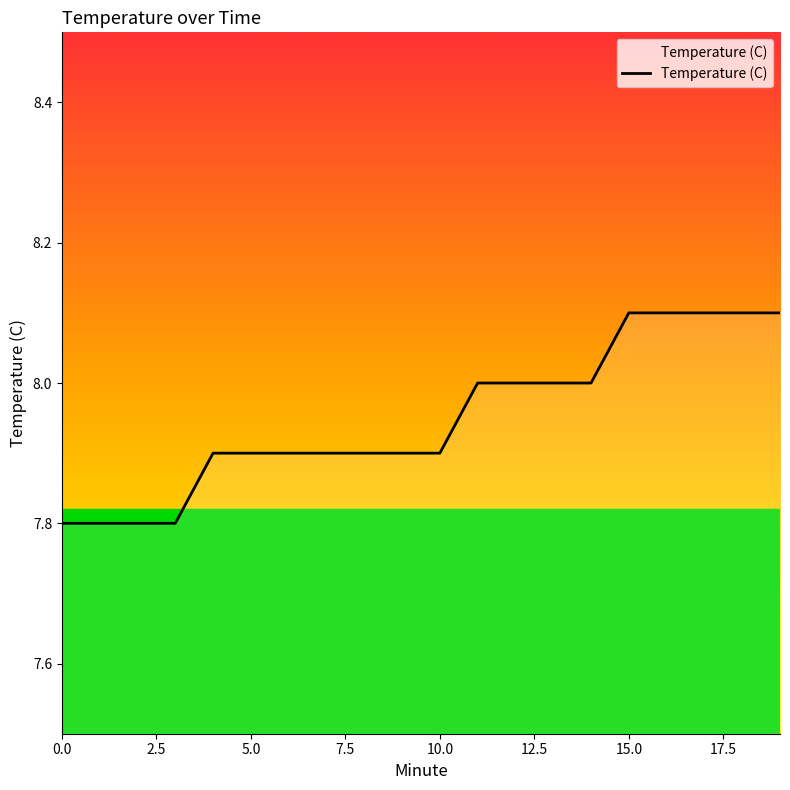

What is the maximum value shown in the chart?

8.1